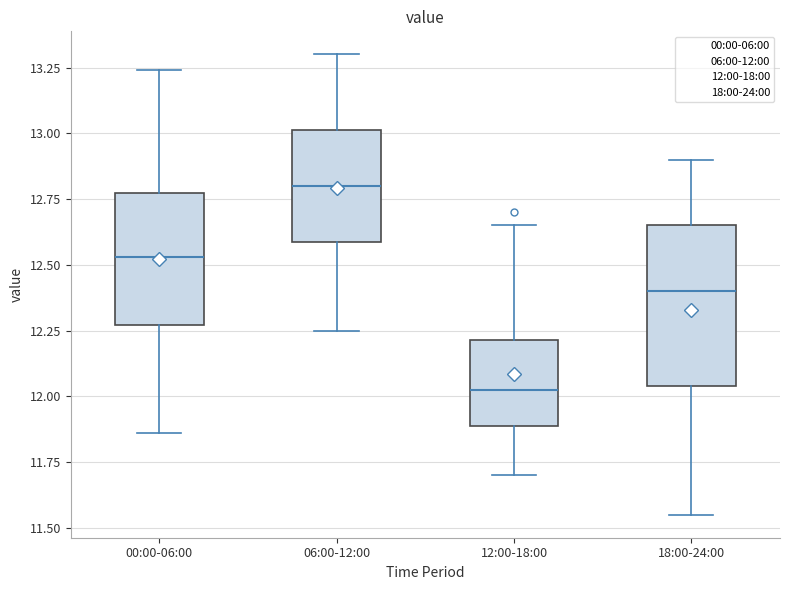

Reading left to right, transcribe this box plot: for each box, give where its median line is, the range the box spans, and where its two whiskers end, as read against the y-axis. The values are not printed on the chart, so give them approximately, as read against the axis.

00:00-06:00: median 12.55, box 12.25 to 12.75, whiskers 11.85 to 13.25
06:00-12:00: median 12.80, box 12.60 to 13.00, whiskers 12.25 to 13.30
12:00-18:00: median 12.05, box 11.90 to 12.20, whiskers 11.70 to 12.65
18:00-24:00: median 12.40, box 12.05 to 12.65, whiskers 11.55 to 12.90